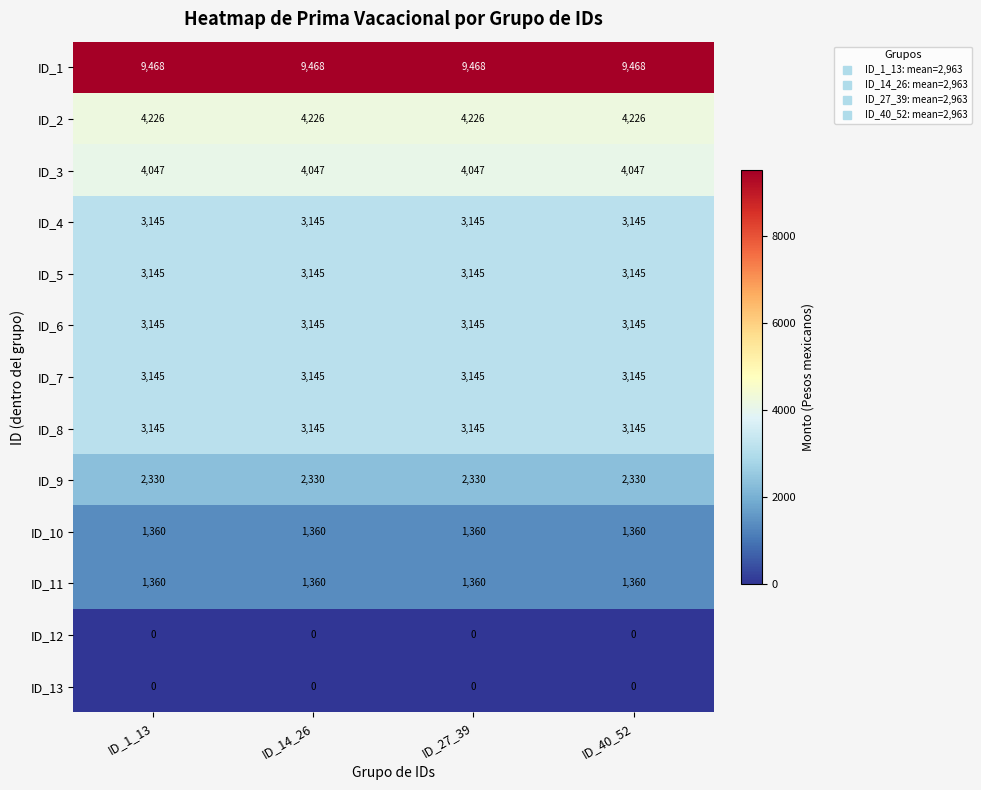

What is the total value across all series at ID_14_26?

38516